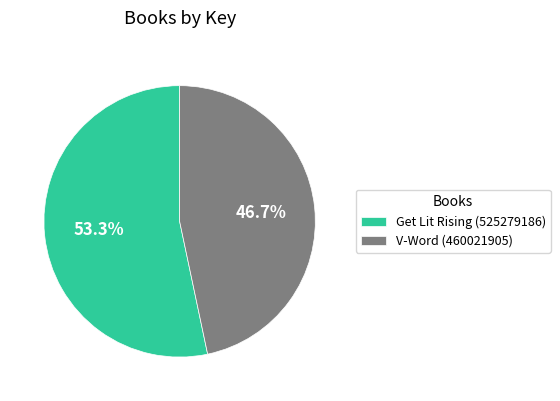

How many slices are in this pie chart?

2